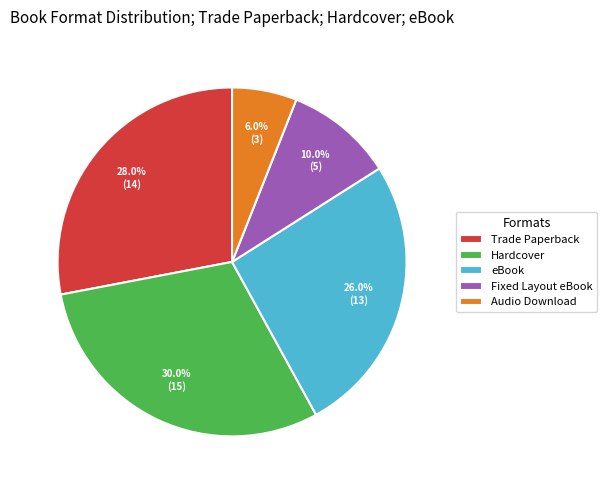

True or false: Audio Download accounts for 6% of the total.

True